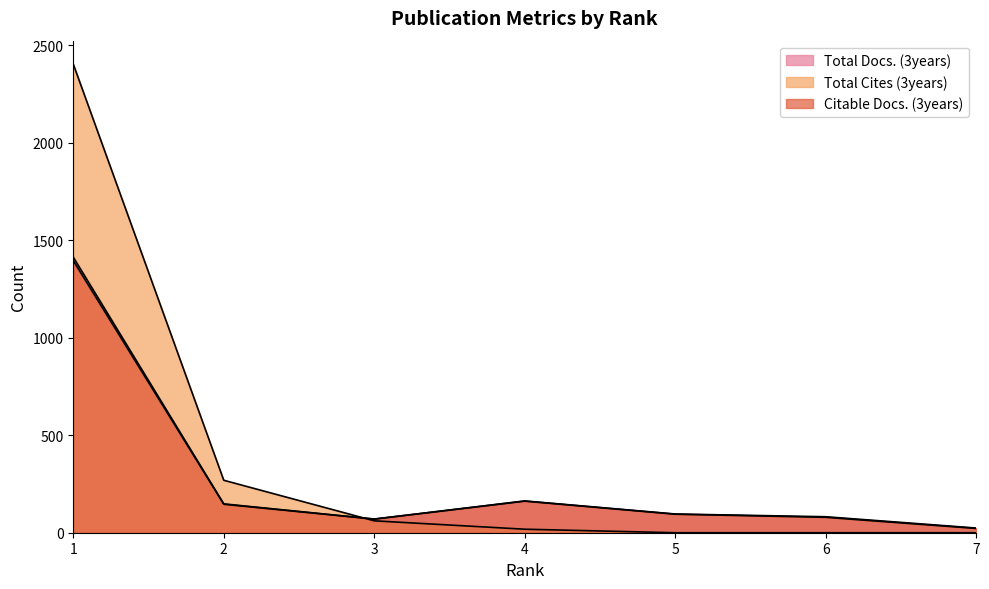

Reading left to right, extract all data points from this chart.

Total Docs. (3years): 1=1413	2=148	3=70	4=163	5=96	6=82	7=24
Total Cites (3years): 1=2403	2=269	3=61	4=18	5=0	6=0	7=0
Citable Docs. (3years): 1=1395	2=146	3=70	4=162	5=95	6=79	7=22